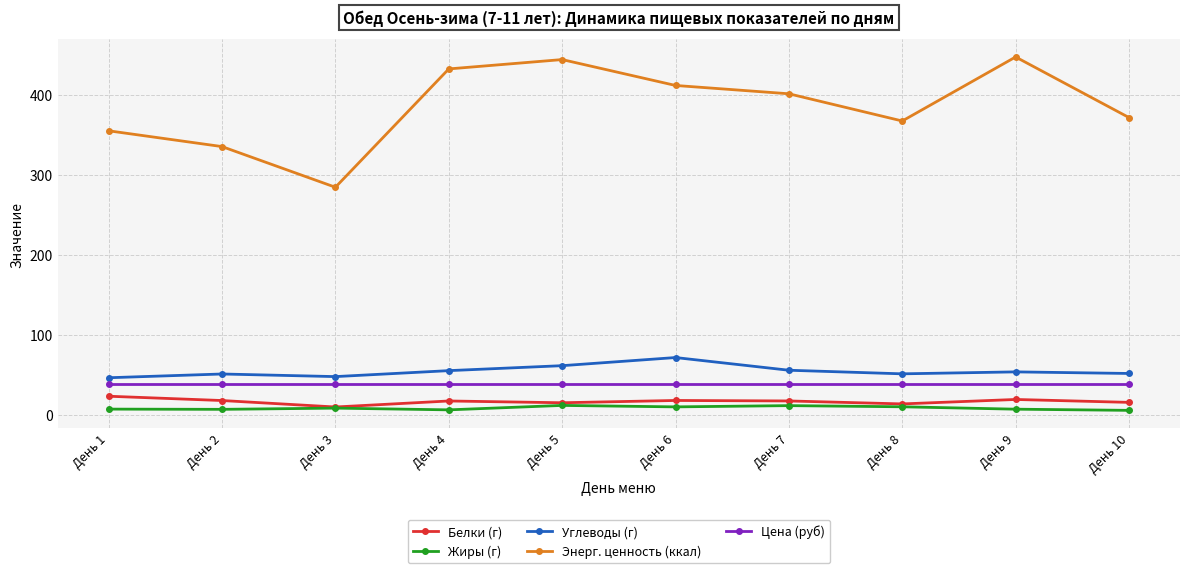

What is the maximum value for Энерг. ценность (ккал)?

447.1